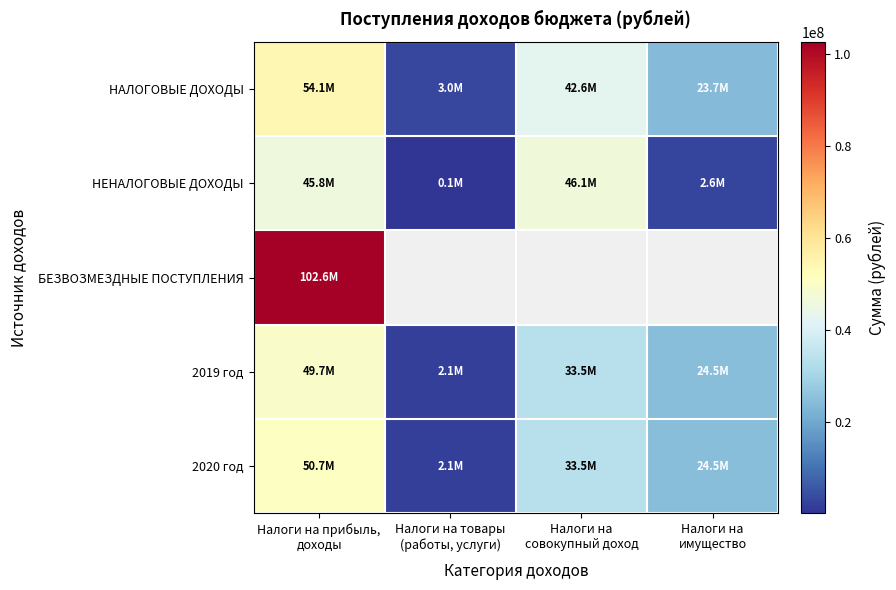

Is it true that НАЛОГОВЫЕ ДОХОДЫ equals 31387240.2 at Налоги на прибыль, доходы?

False